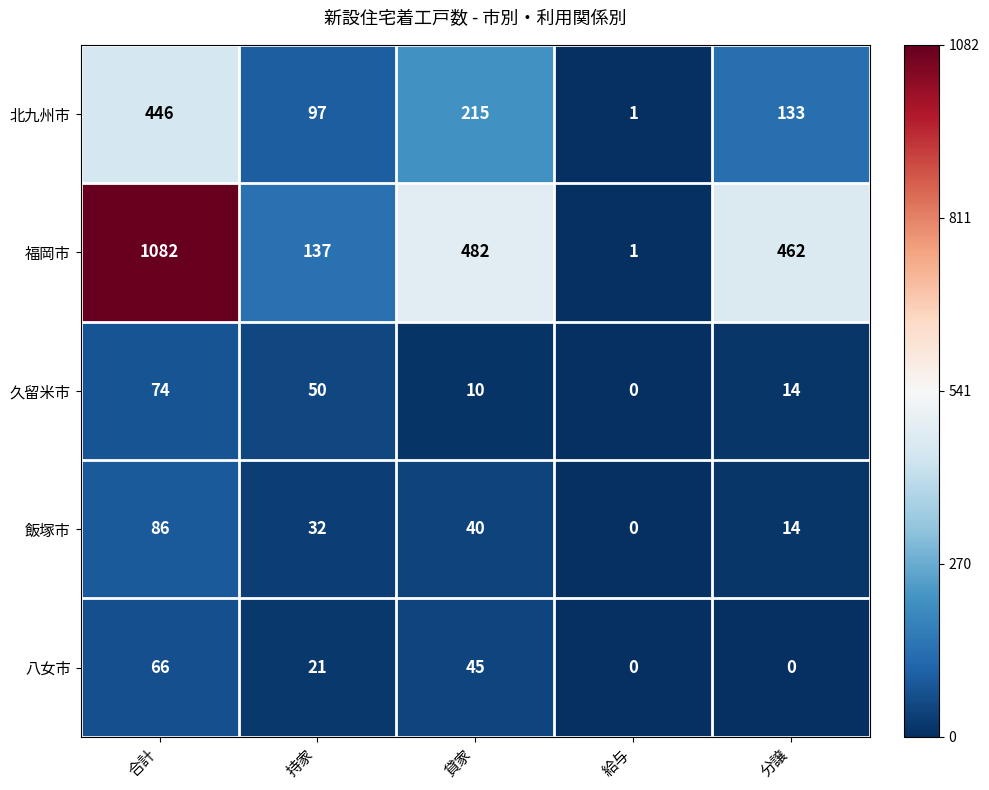

What is the spread (max minus min) of values at 貸家?

472